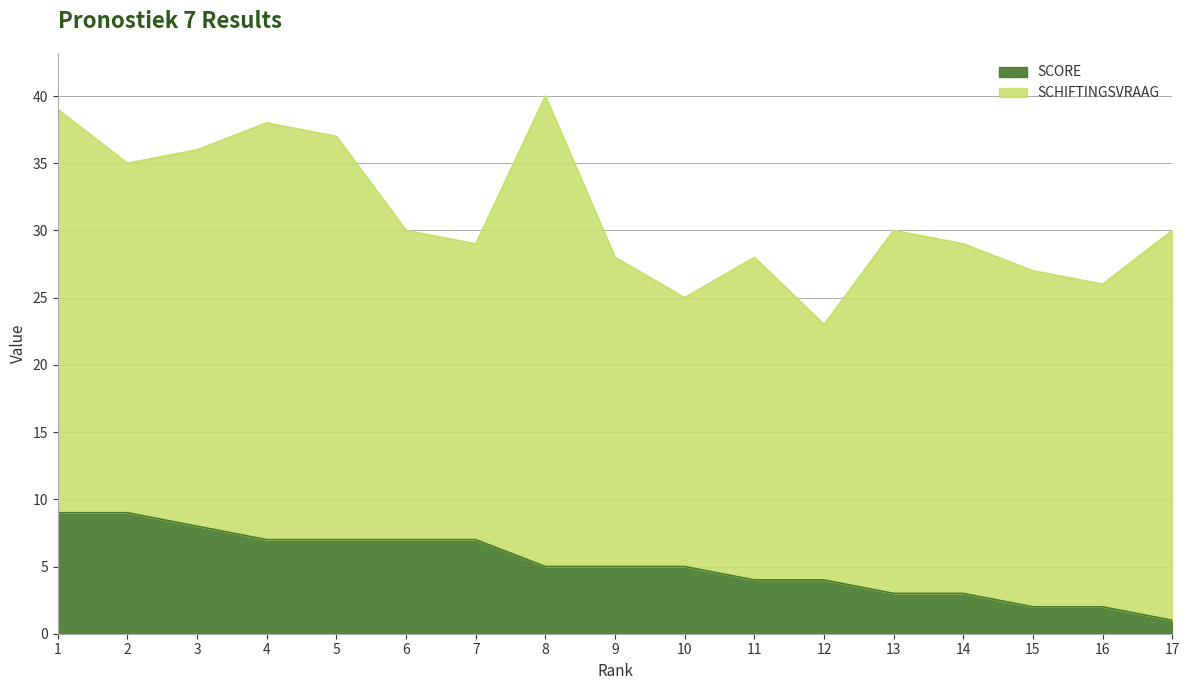

At which label does SCORE reach its minimum?

17